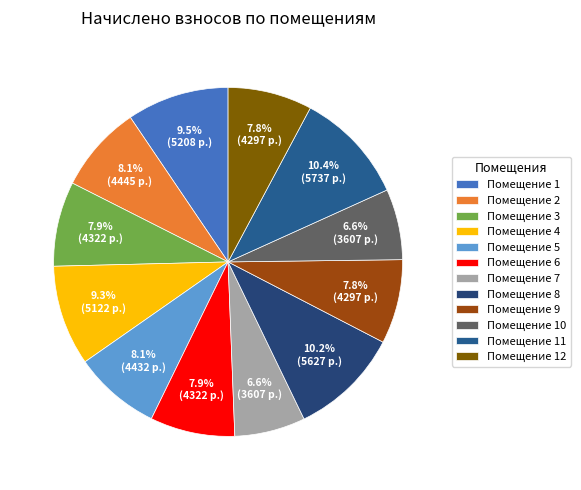

Count the number of slices in the pie.

12